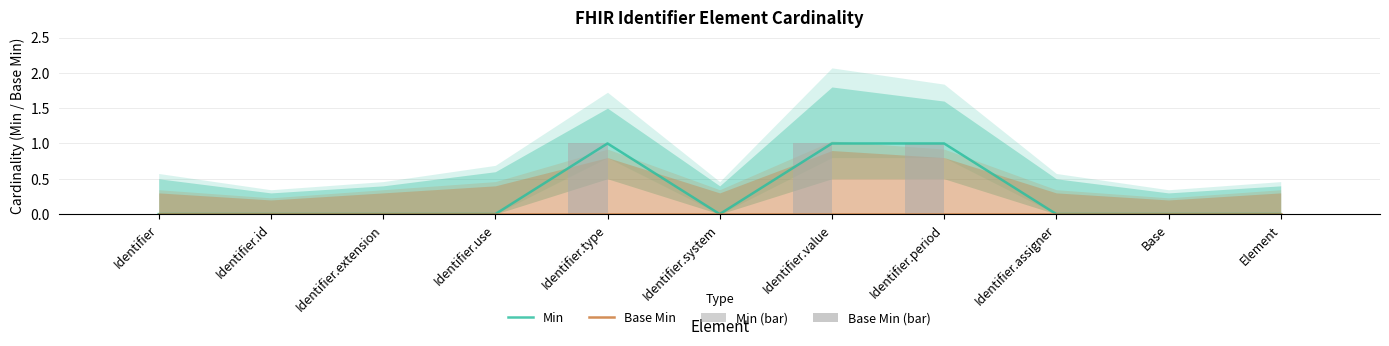

Which category has the highest value across all series?

Identifier.type